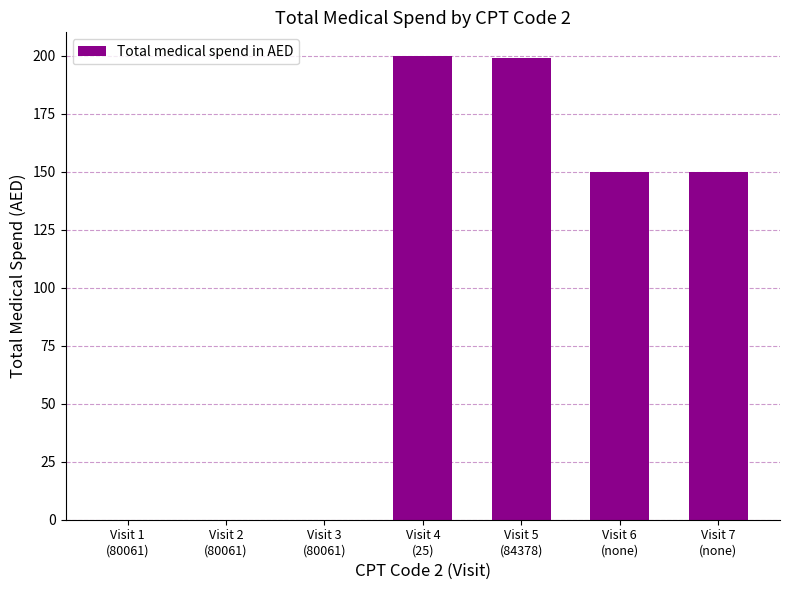

What is the maximum value shown in the chart?

200